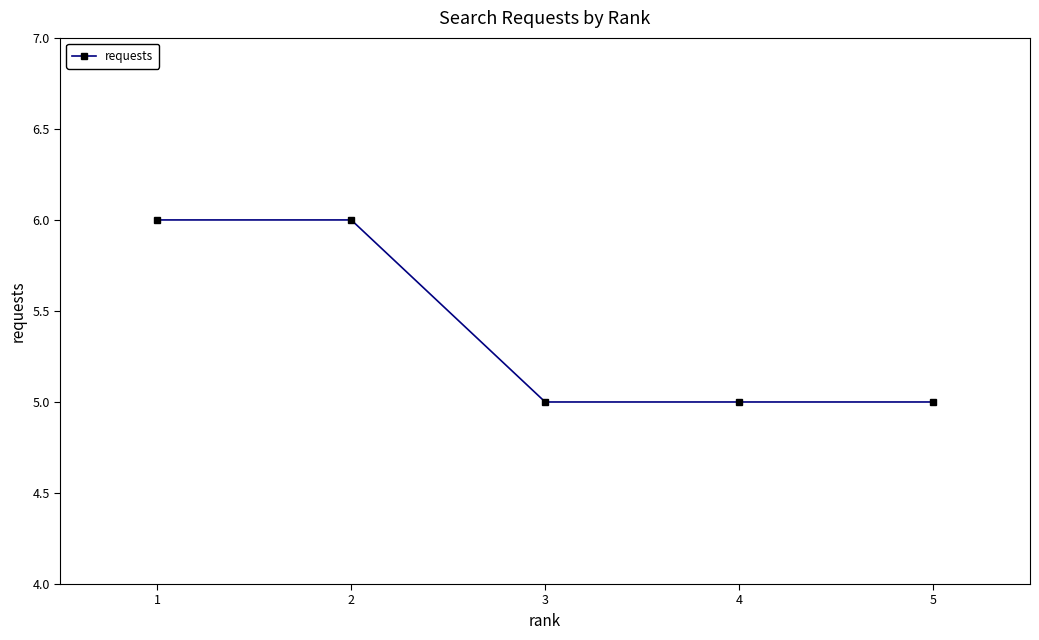

The value at 1 is 6. True or false?

True